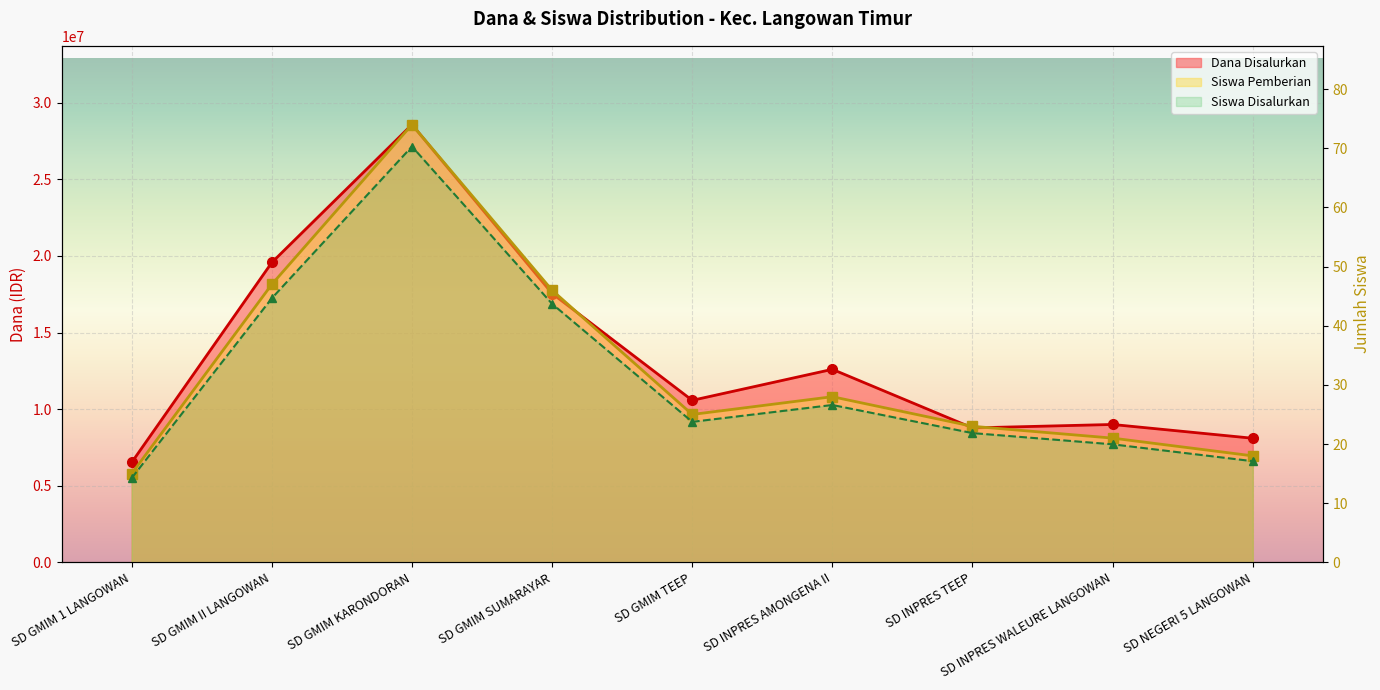

At which label does Siswa Pemberian reach its minimum?

SD GMIM 1 LANGOWAN